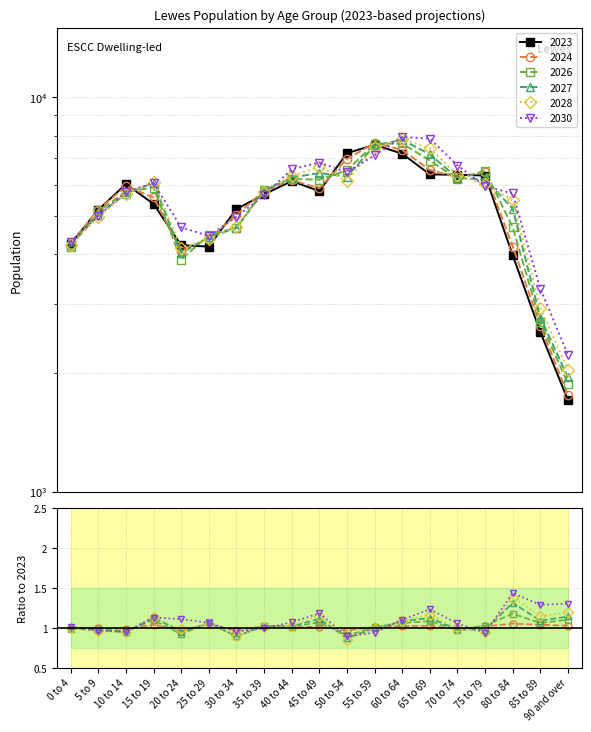

Is the value of 2030 at 15 to 19 greater than the value of 2024 at 85 to 89?

Yes